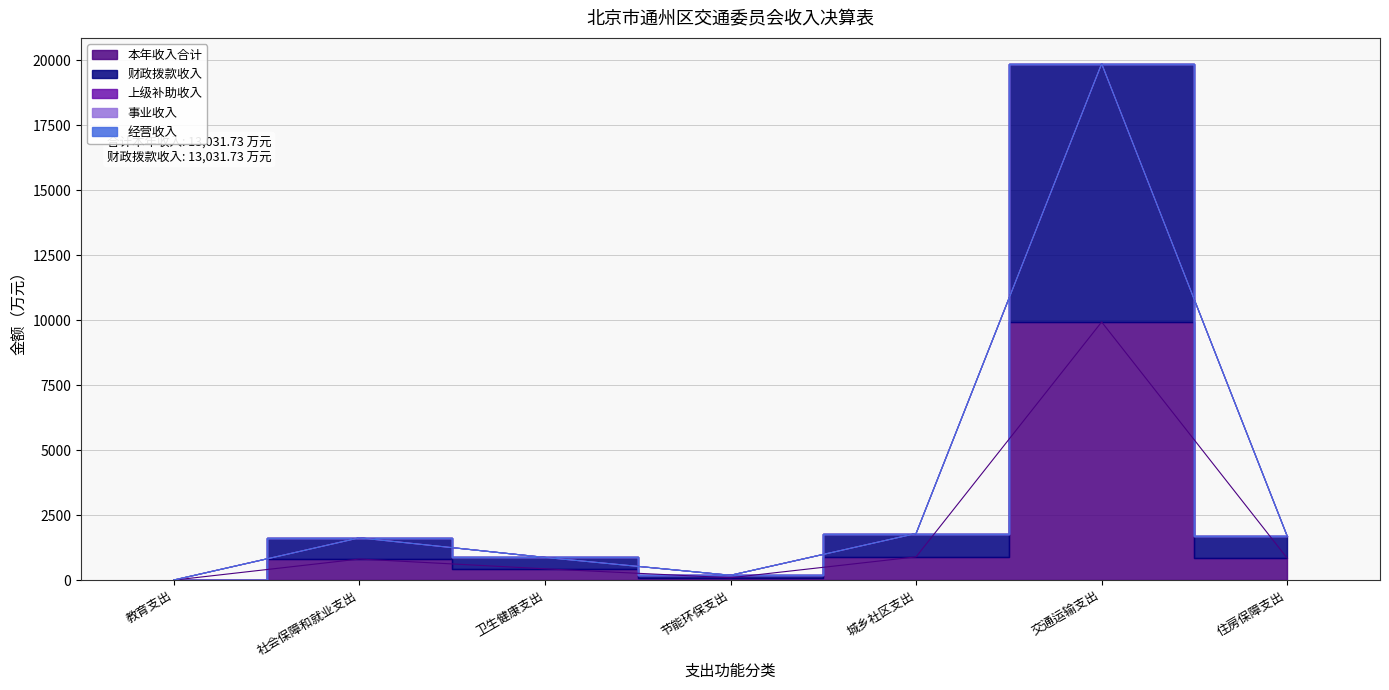

How many data points in 本年收入合计 are above 814?

4